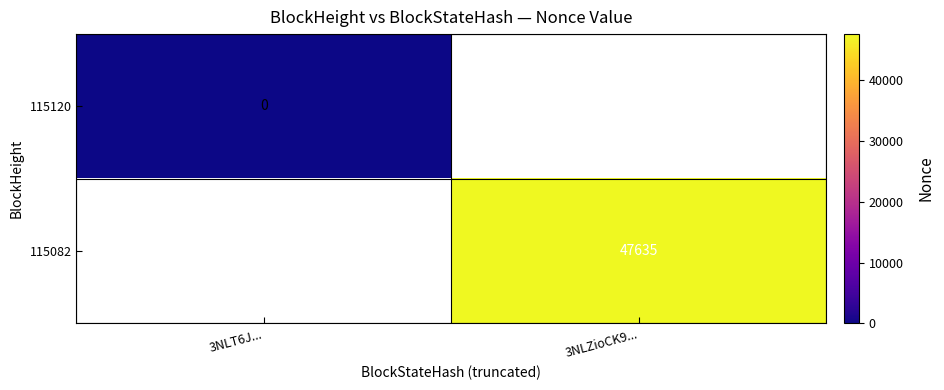

At how many categories does at least one series exceed 23223?

1